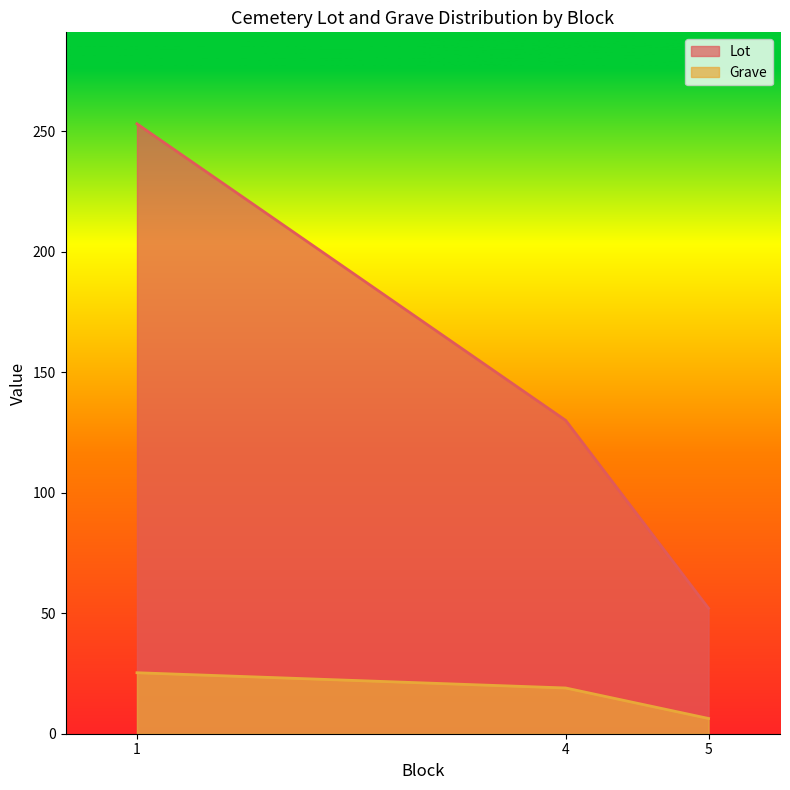

List the labels in order of Grave value, smallest first.

5, 4, 1